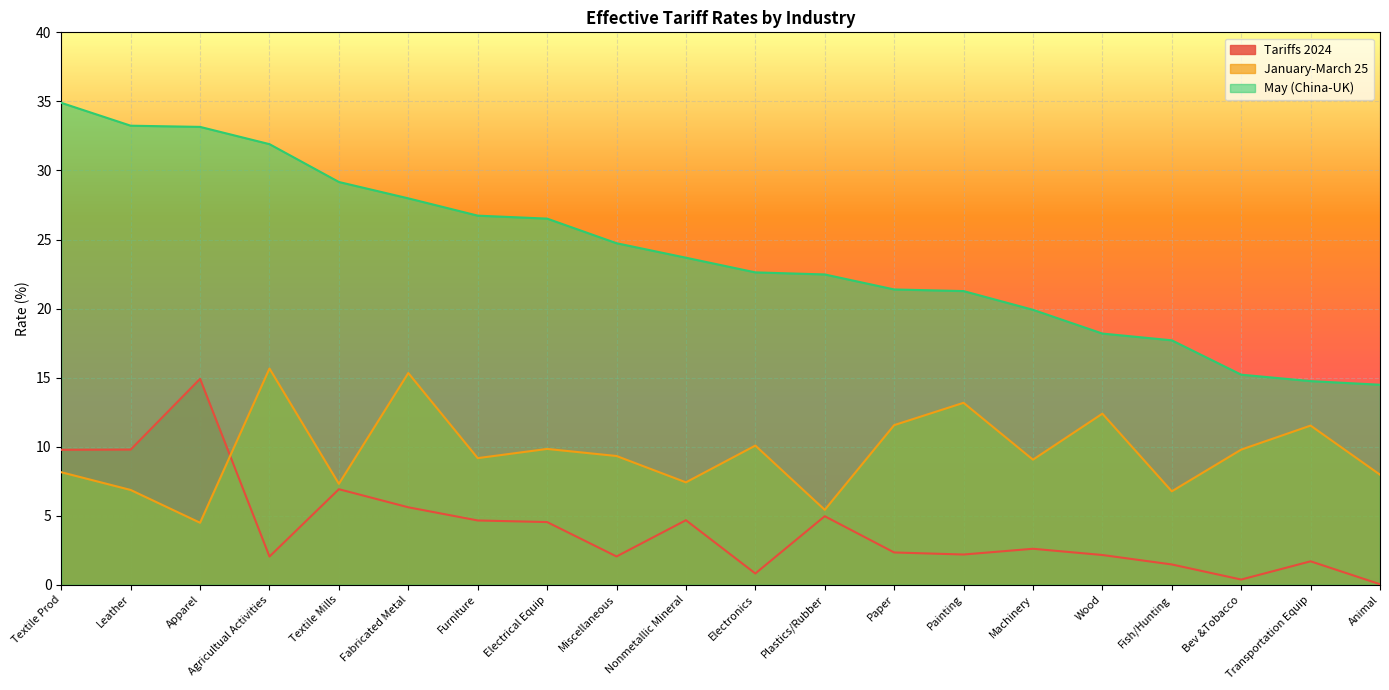

Is it true that May (China-UK) equals 15.2 at Bev &Tobacco?

True